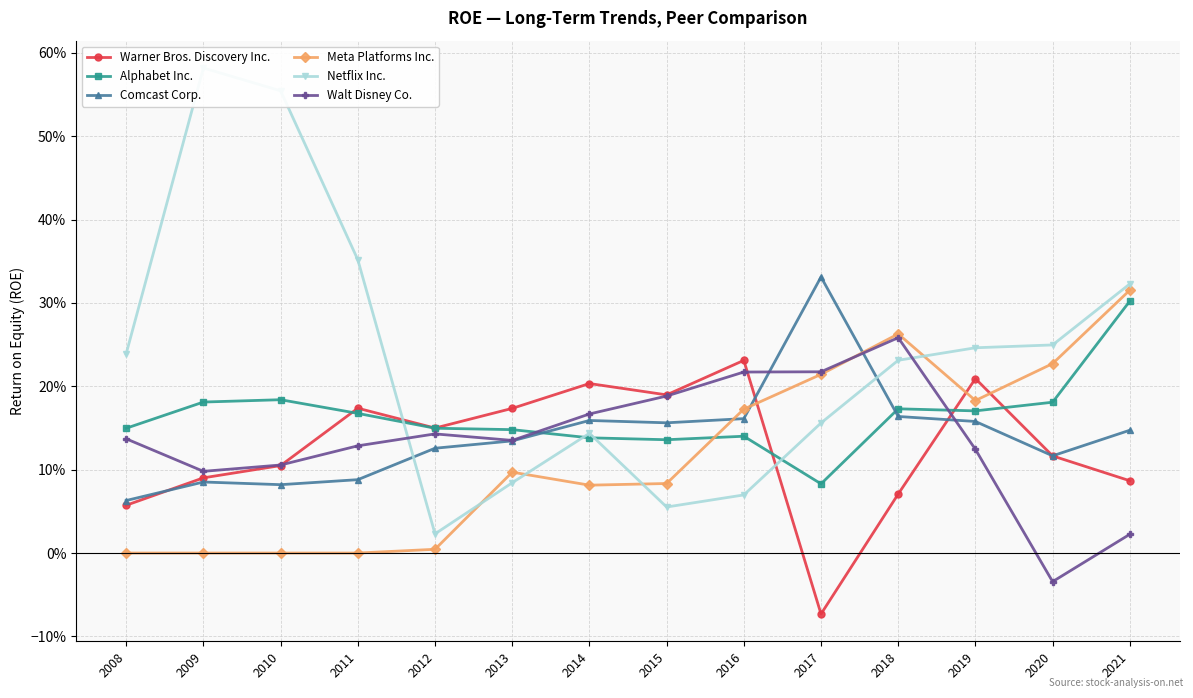

True or false: Meta Platforms Inc. and Alphabet Inc. intersect in this chart.

True